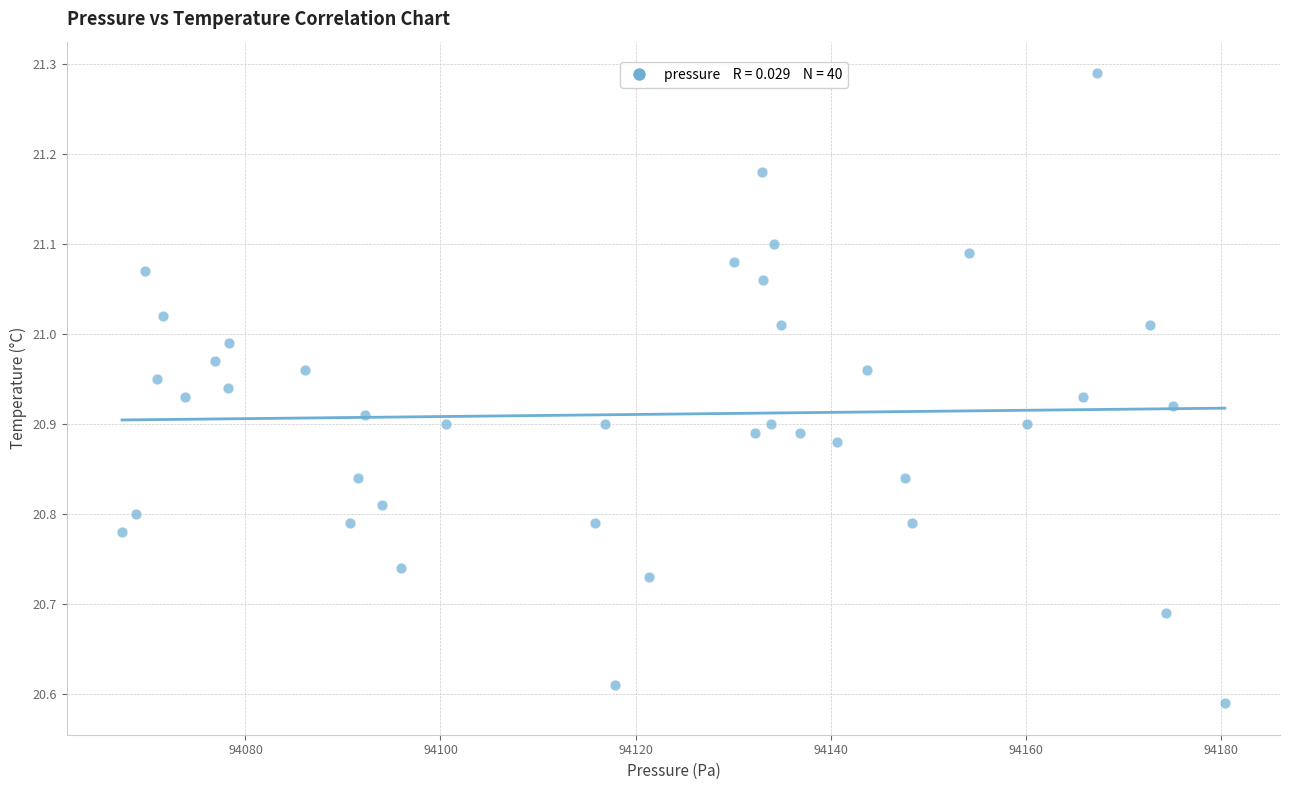

What is the range of X values (max minus min)?

113.1